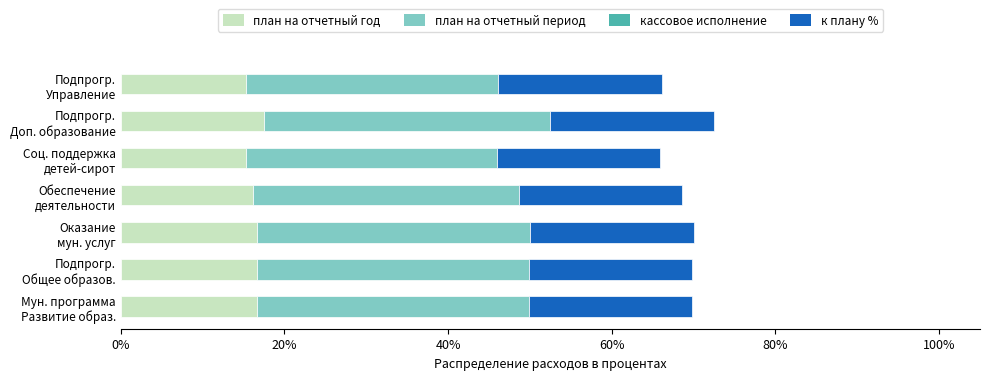

What is the average value of the план на отчетный год series?

16.3